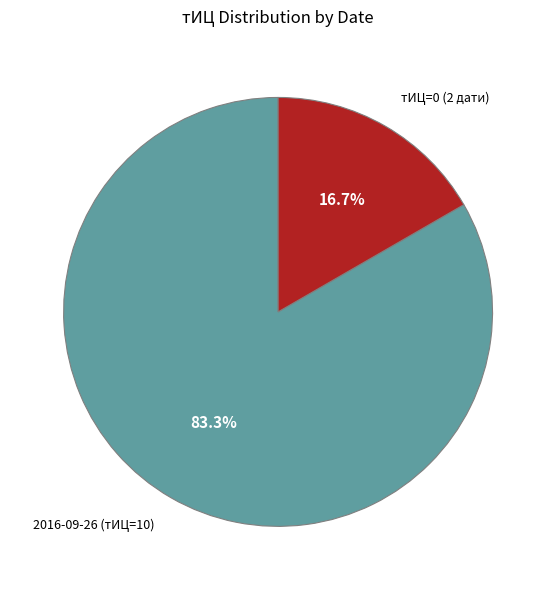

Which category has the biggest portion of the pie?

2016-09-26 (тИЦ=10)